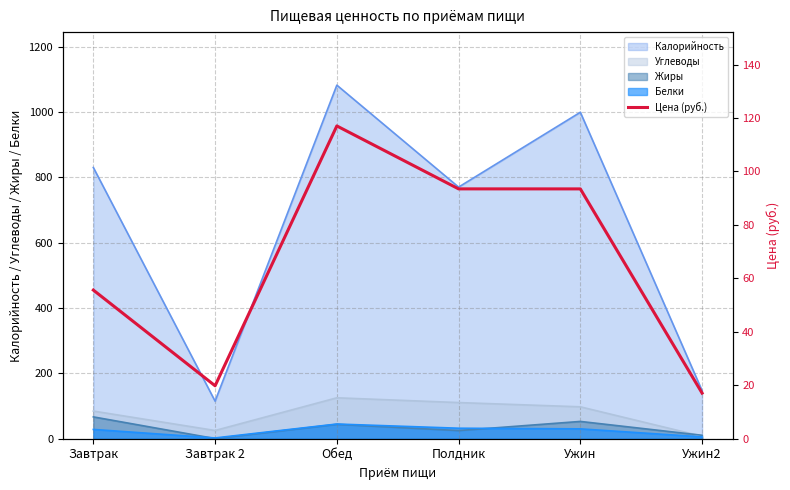

At which label does the data first exceed 93?

Обед